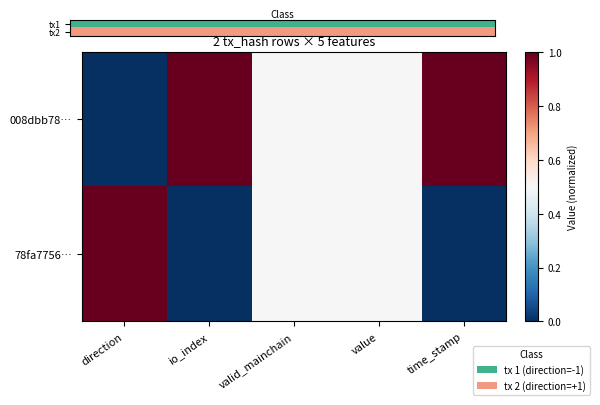

Between valid_mainchain and time_stamp, which is larger?

time_stamp